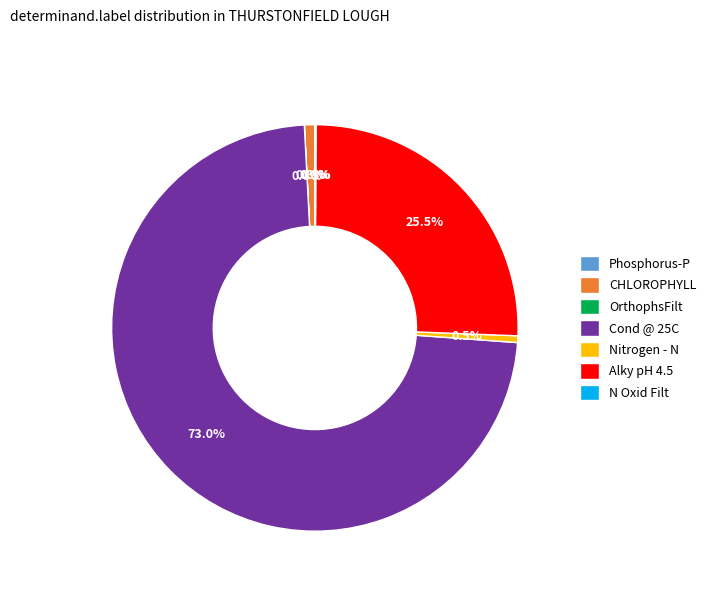

Combined, what portion of the pie is Alky pH 4.5 and CHLOROPHYLL?

26.3%